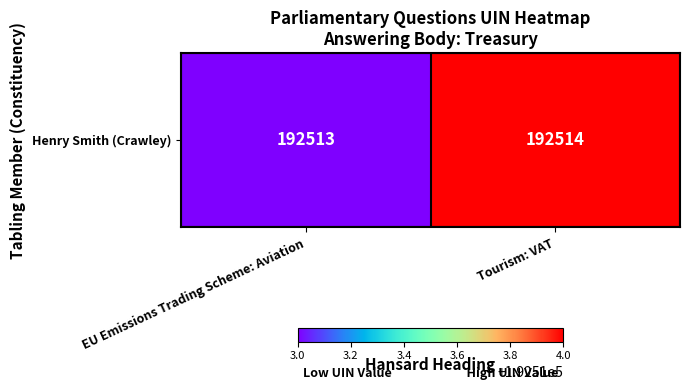

What is the change in value from EU Emissions Trading Scheme: Aviation to Tourism: VAT?

+1